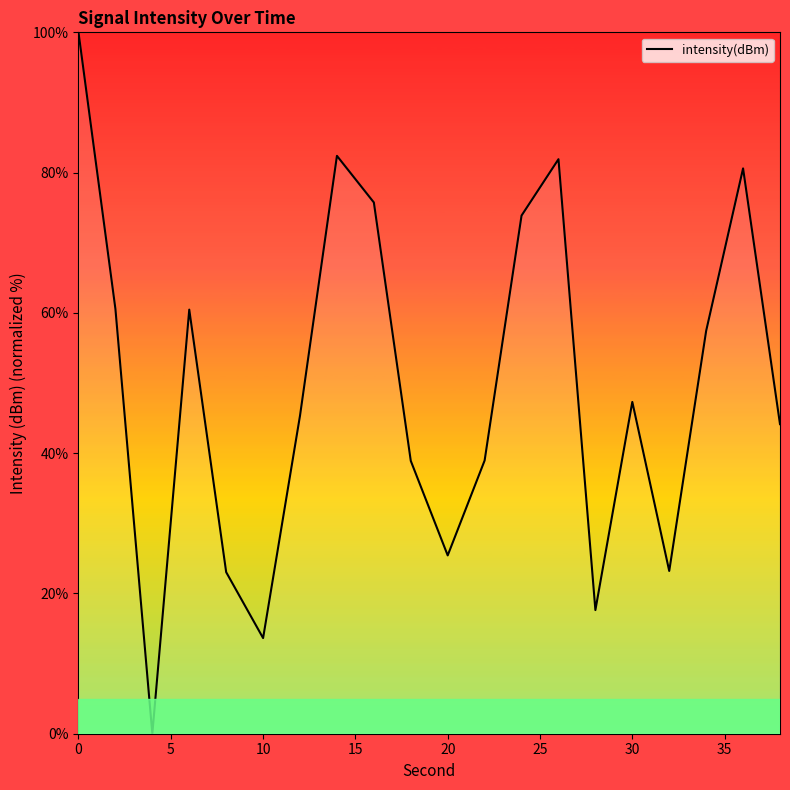

What is the maximum value shown in the chart?

100.0